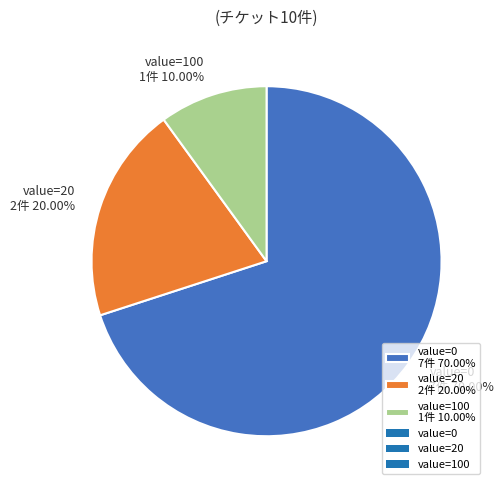

How many segments does this pie chart have?

3